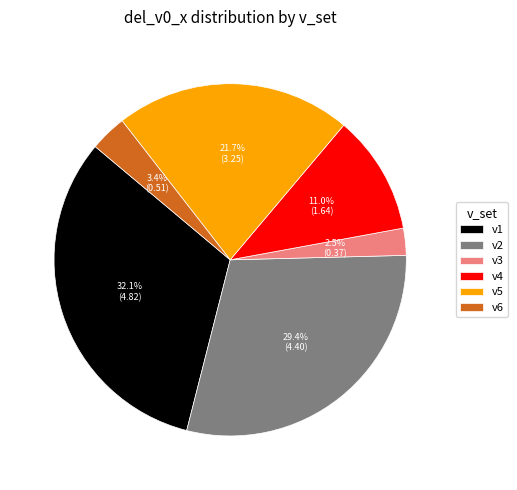

Does v1 account for over 50% of the chart?

No